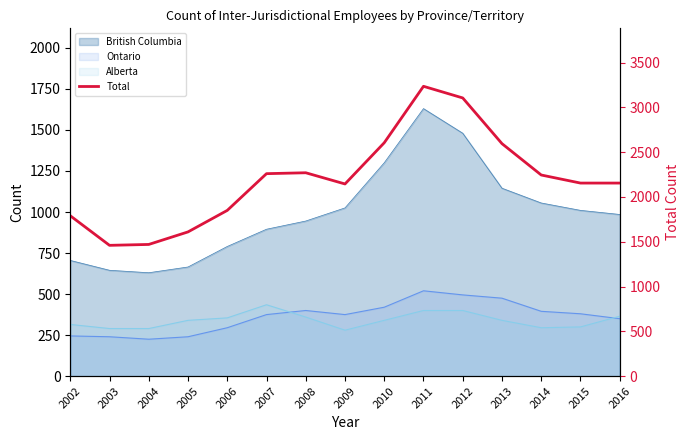

Rank the categories by value from highest to lowest.

2011, 2012, 2010, 2013, 2008, 2007, 2014, 2015, 2016, 2009, 2006, 2002, 2005, 2004, 2003